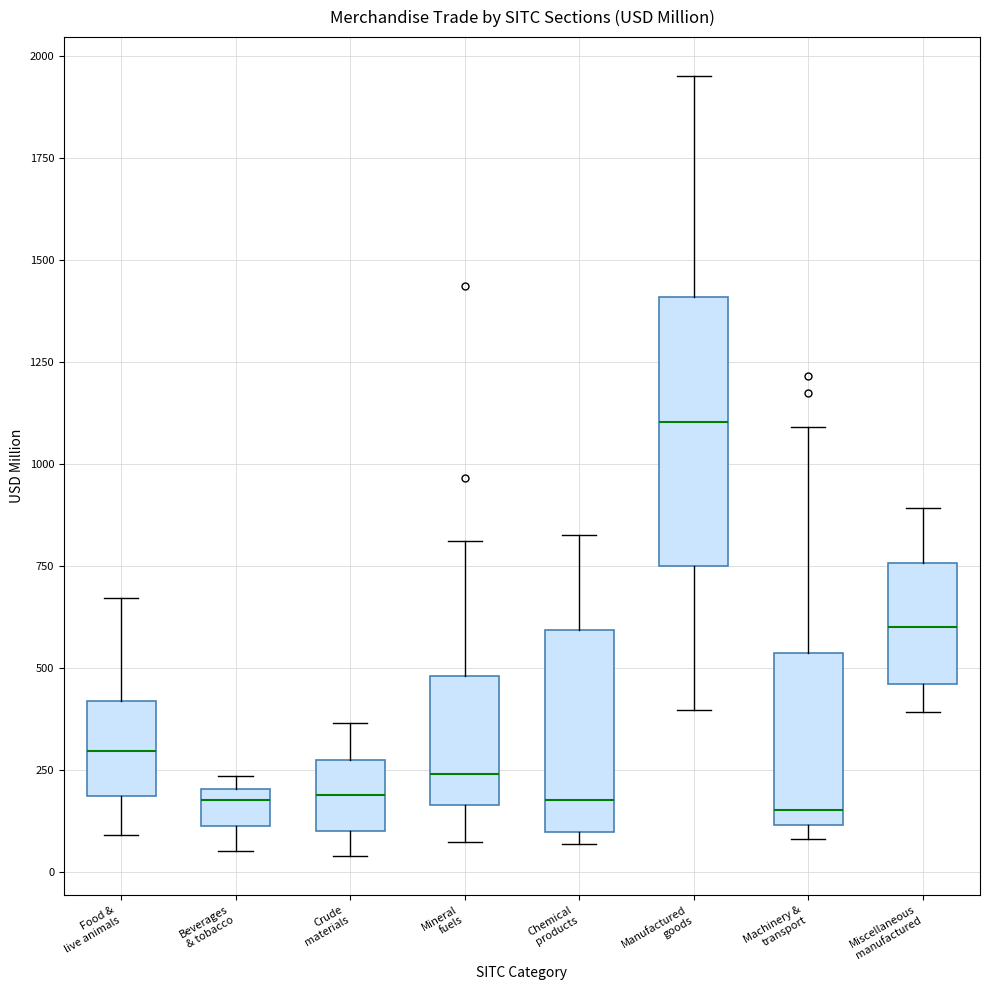

Reading left to right, read every box against the y-axis: the position of its median line, the range the box covers, and the ends of its whiskers. The values are not printed on the chart, so give them approximately, as read against the axis.

Food & live animals: median 300, box 200 to 400, whiskers 100 to 650
Beverages & tobacco: median 200 (just below the box's upper edge), box 100 to 200, whiskers 50 to 250
Crude materials: median 200, box 100 to 300, whiskers 50 to 350
Mineral fuels: median 250, box 150 to 500, whiskers 50 to 800
Chemical products: median 200, box 100 to 600, whiskers 50 to 850
Manufactured goods: median 1100, box 750 to 1400, whiskers 400 to 1950
Machinery & transport: median 150, box 100 to 550, whiskers 100 (just below the box's lower edge) to 1100
Miscellaneous manufactured: median 600, box 450 to 750, whiskers 400 to 900